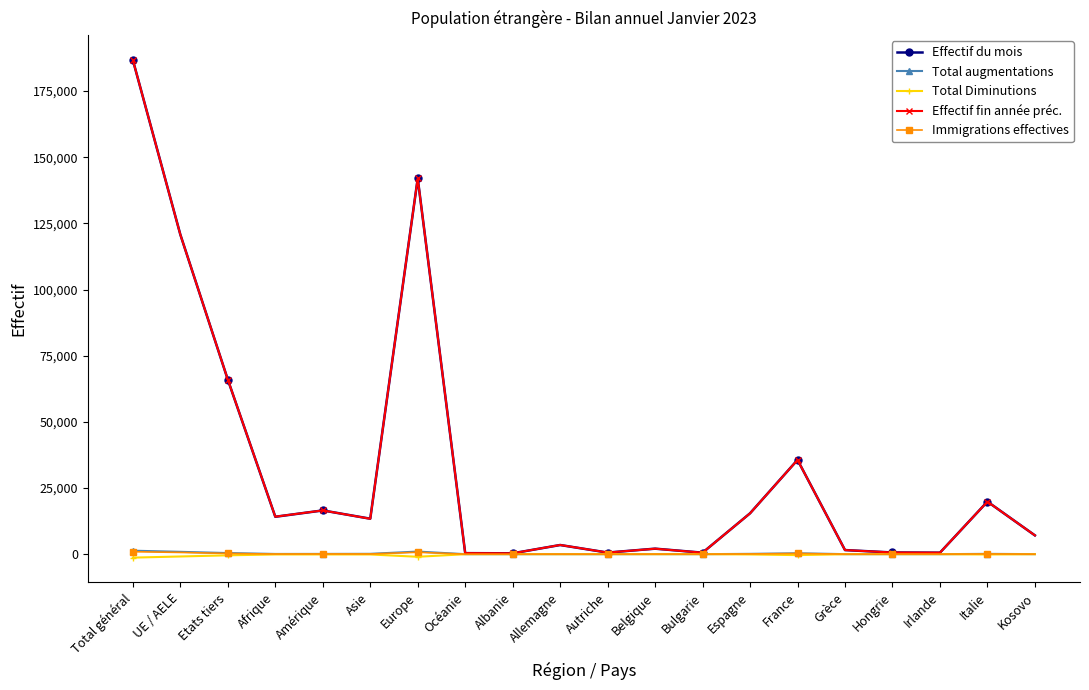

True or false: Effectif fin année préc. has more than 0 points higher than both neighbors.

True